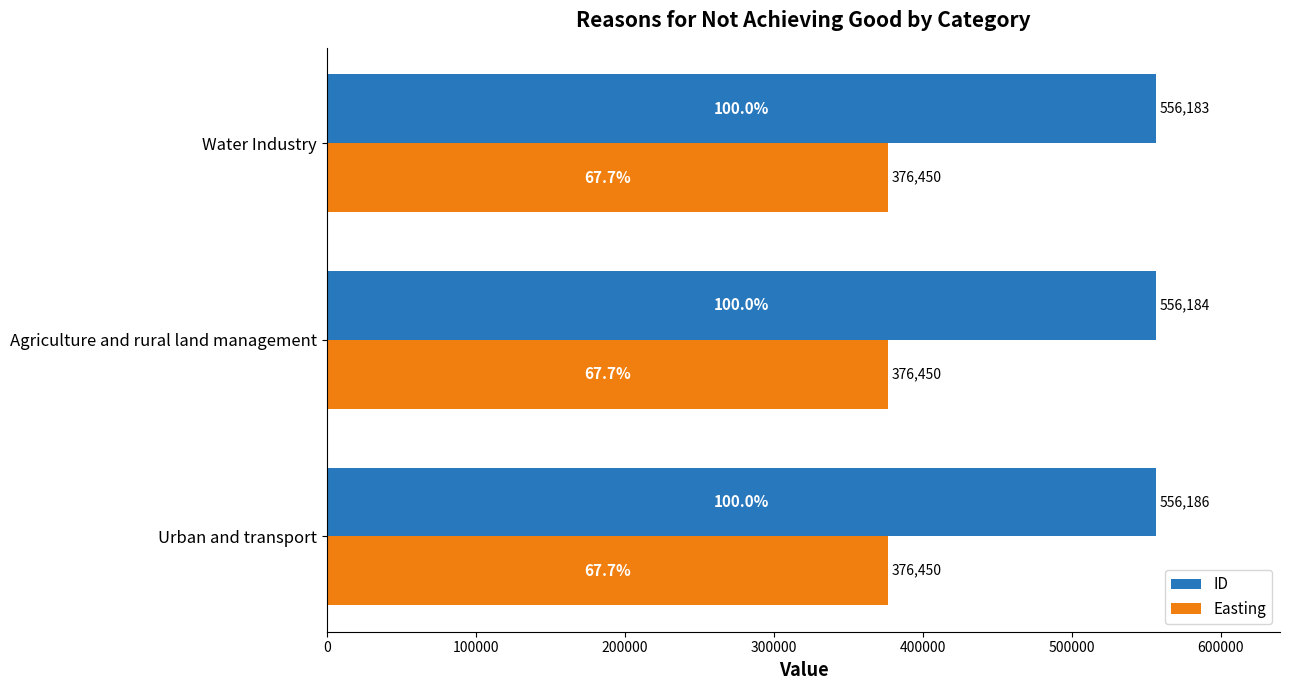

What is the average value of the ID series?

556184